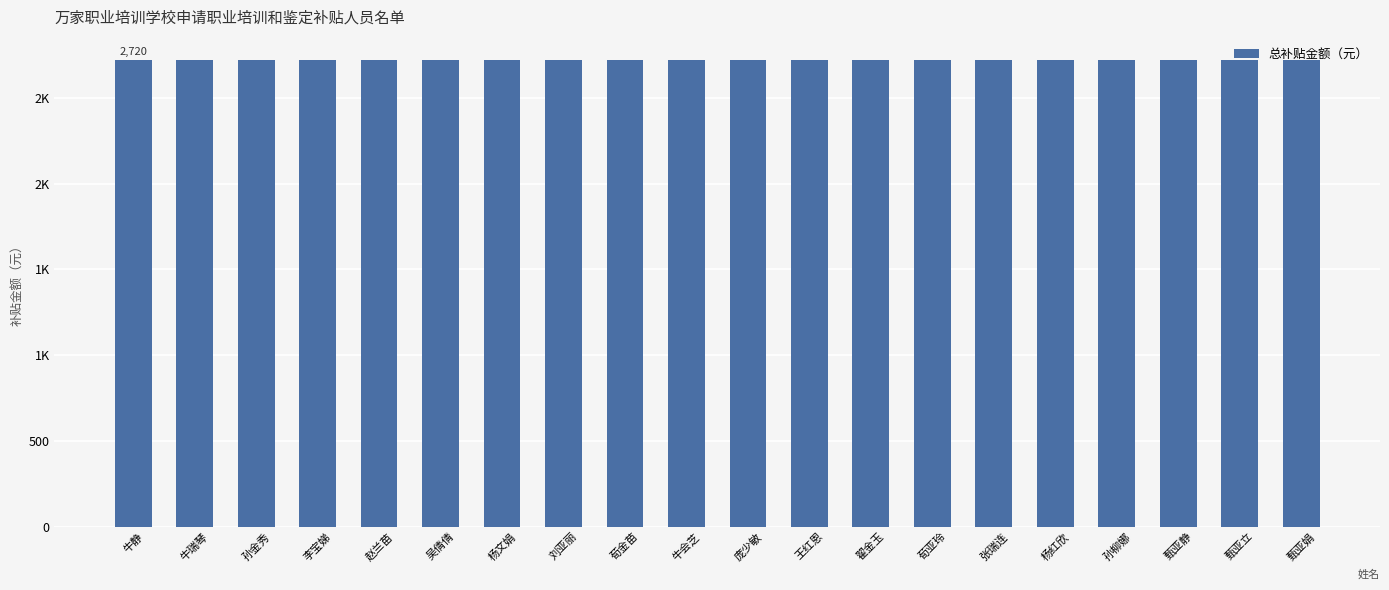

Which category has the highest value in the 鉴定补贴金额（元） series?

牛静